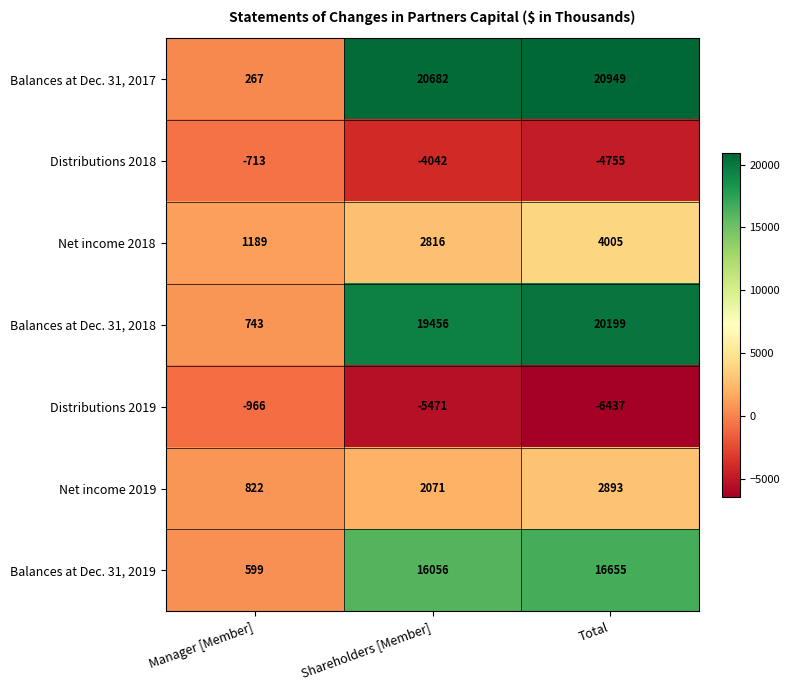

What value does the Distributions 2019 series have at Shareholders [Member], to the nearest 10?

-5470